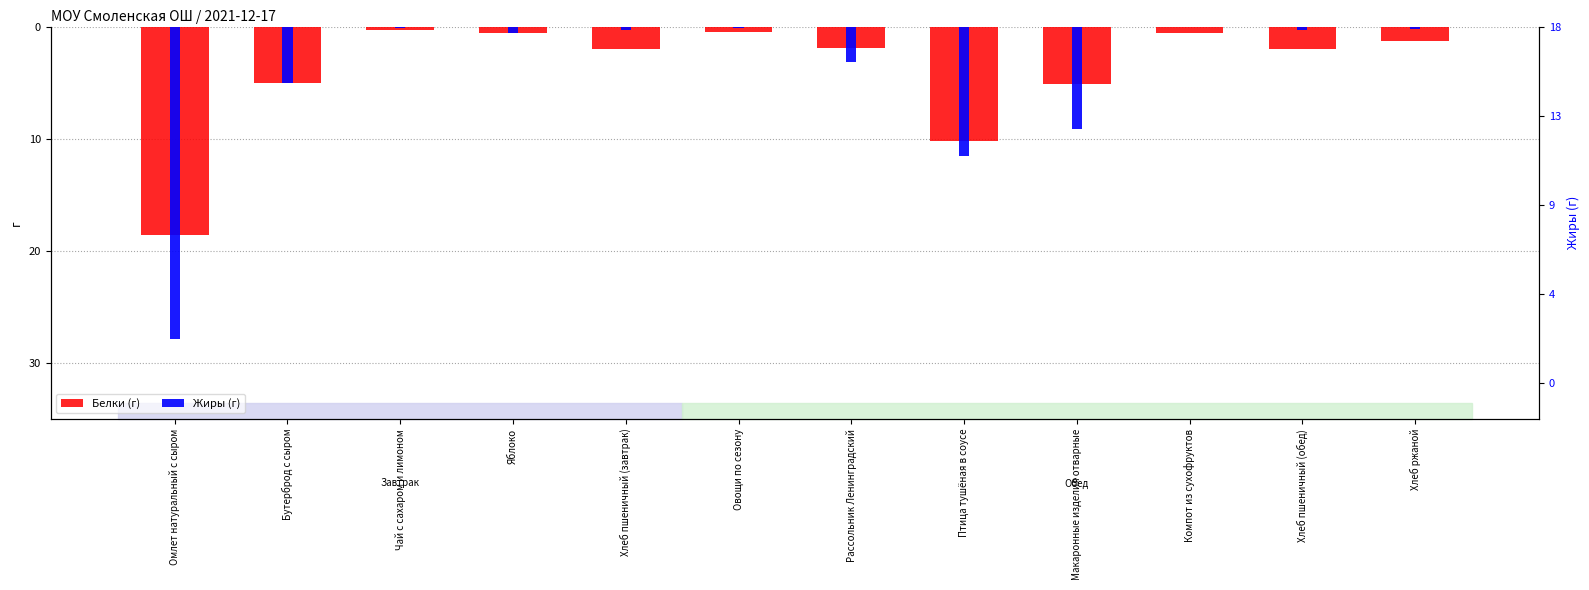

Is the value of Жиры at Хлеб пшеничный (обед) greater than the value of Белки at Птица тушёная в соусе?

Yes